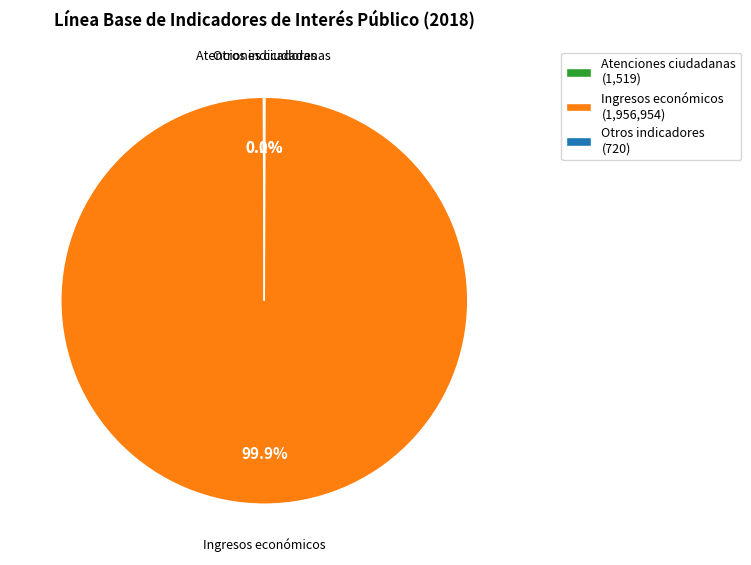

What percentage is NOT represented by Ingresos económicos (1,956,954)?

0.1%